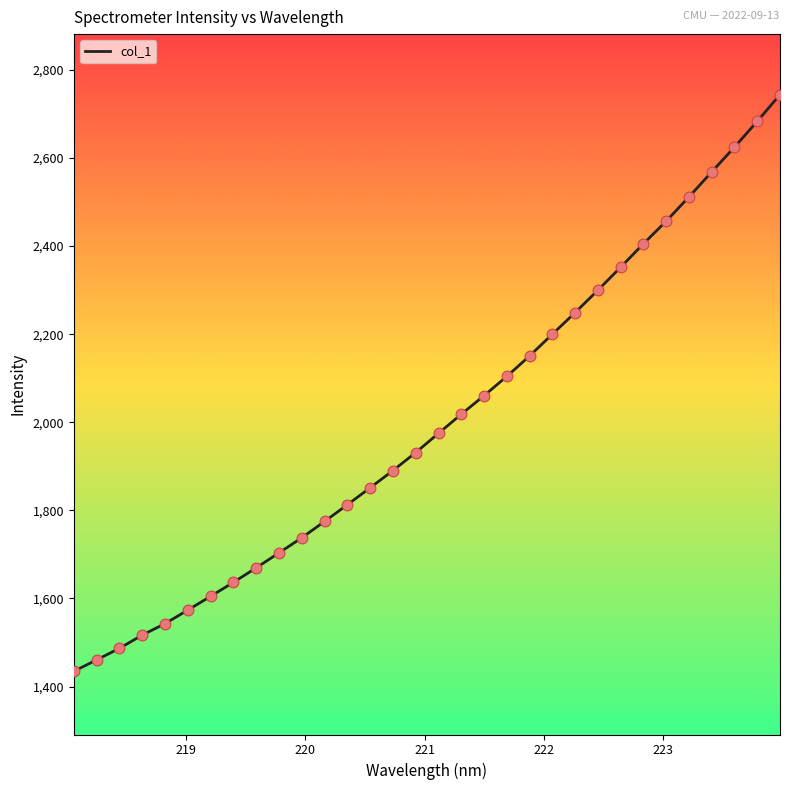

What is the minimum value shown in the chart?

1434.5